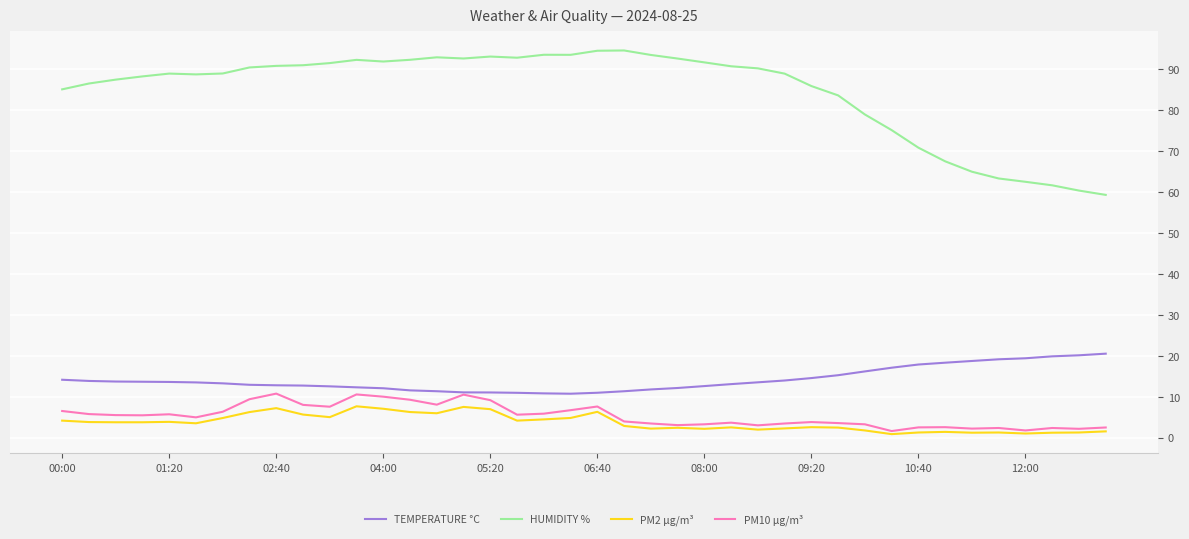

True or false: HUMIDITY % and TEMPERATURE °C intersect in this chart.

False